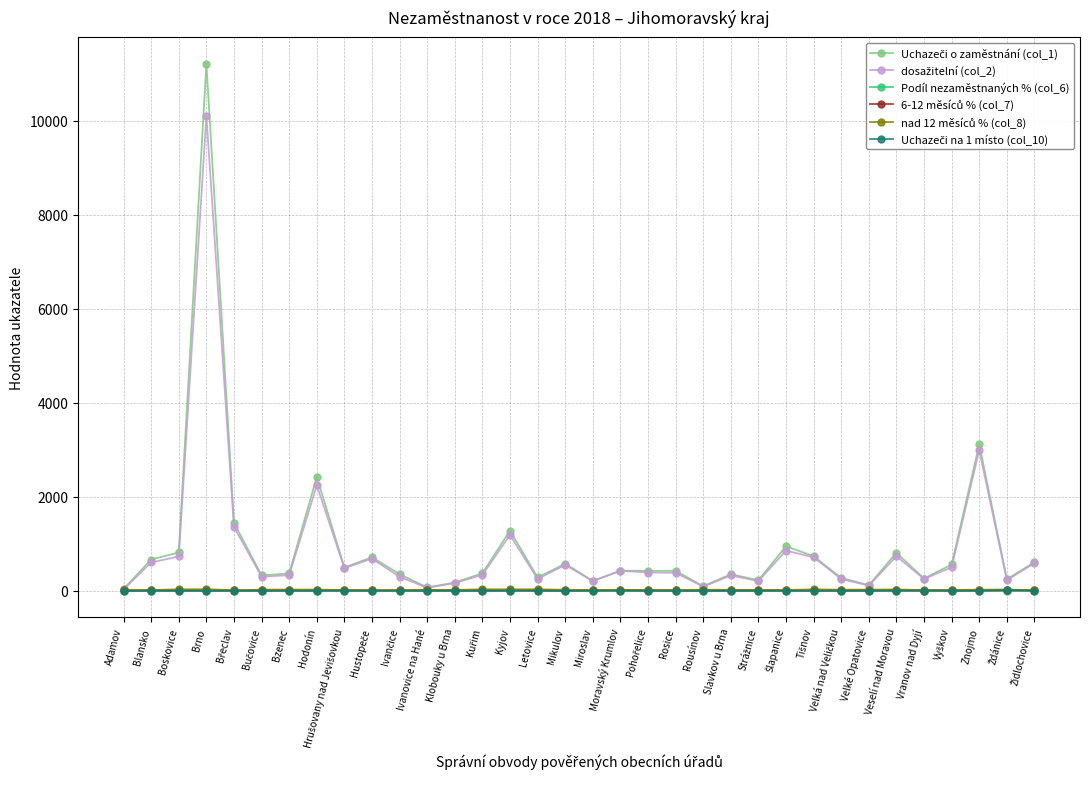

Is it true that Uchazeči o zaměstnání (col_1) equals 277.6 at Vyškov?

False